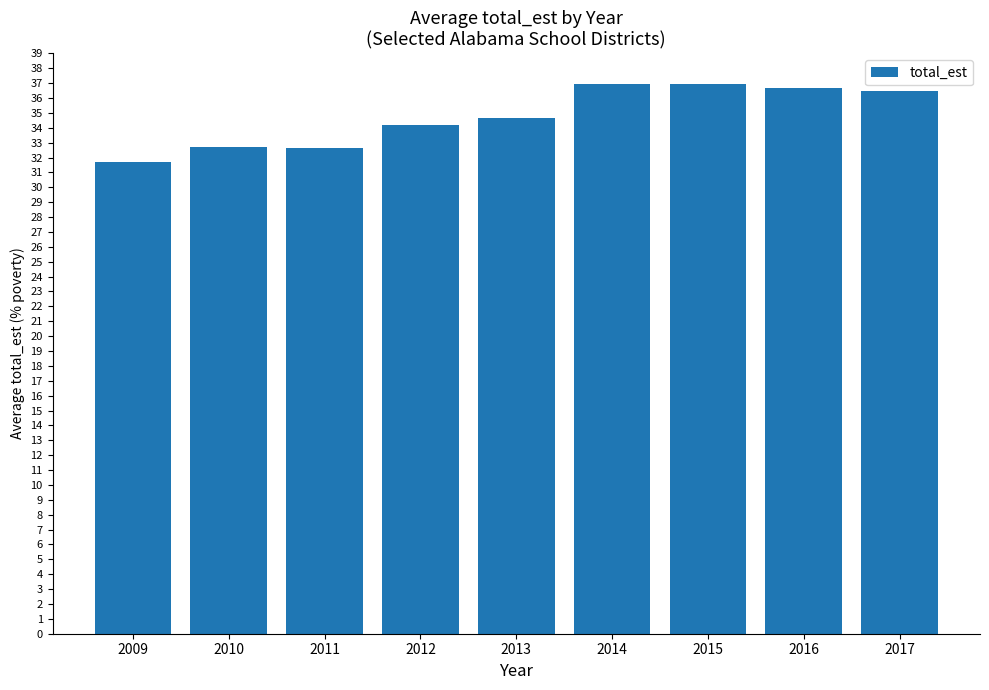

What value does the data have at 2013?

34.6